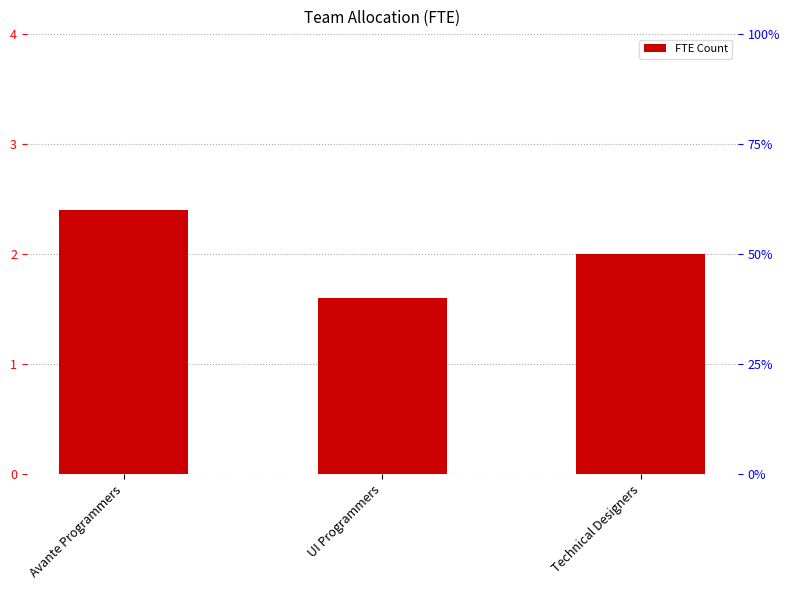

What is the minimum value shown in the chart?

1.6